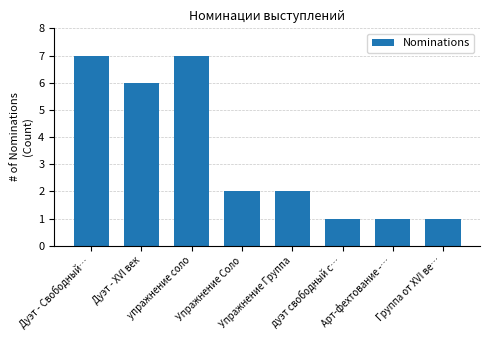

What is the maximum value shown in the chart?

7